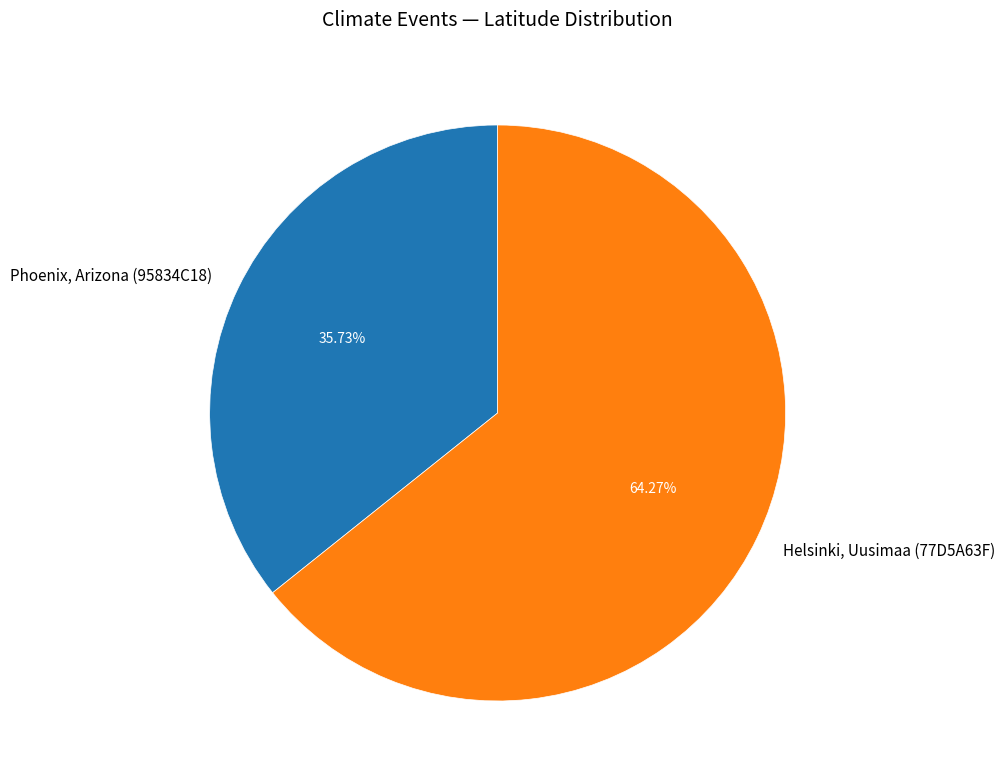

Which slice is the smallest?

Phoenix, Arizona (95834C18)